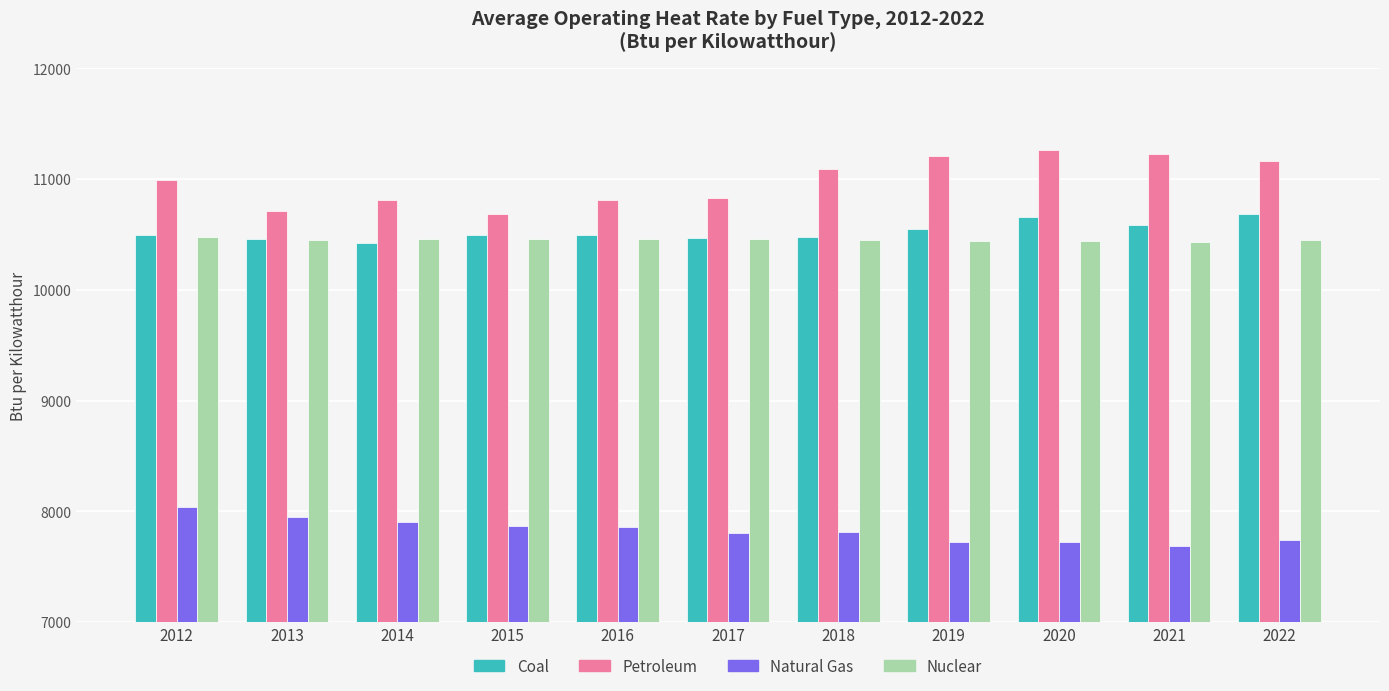

What is the spread (max minus min) of values at 2012?

2952